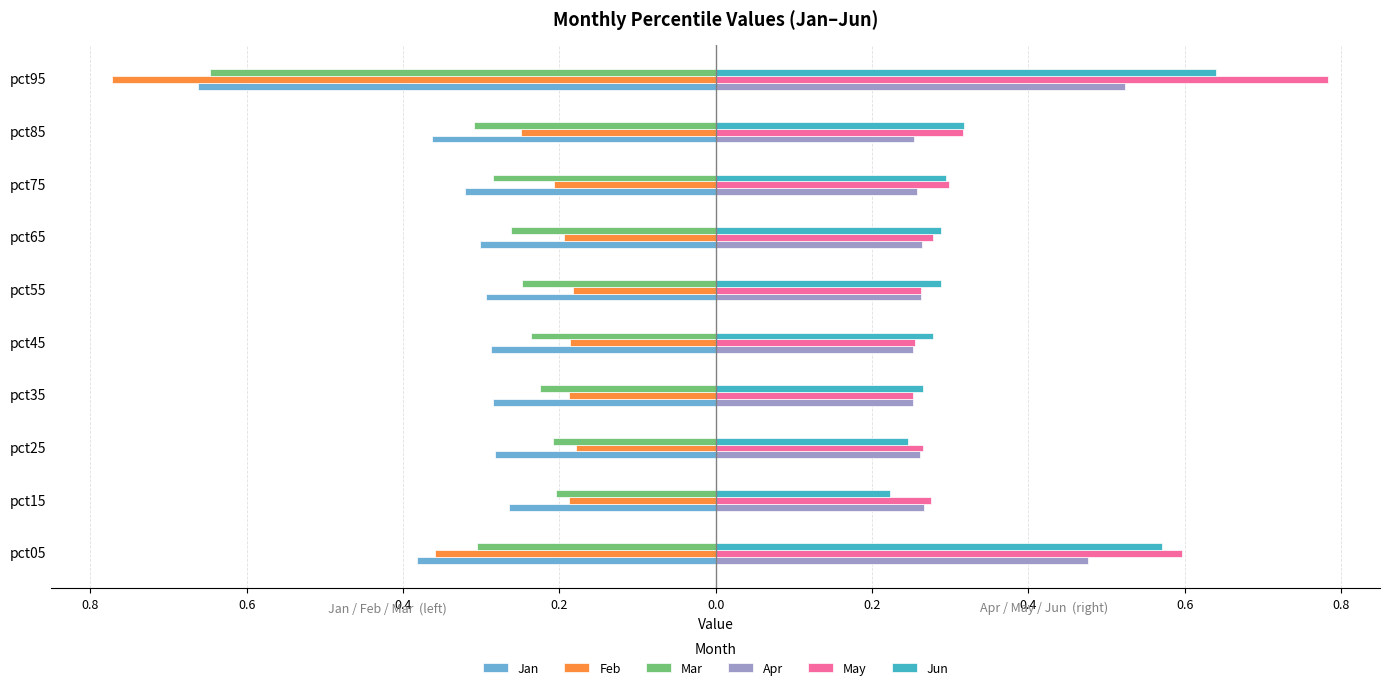

What are all the series names shown in the legend?

Jan, Feb, Mar, Apr, May, Jun